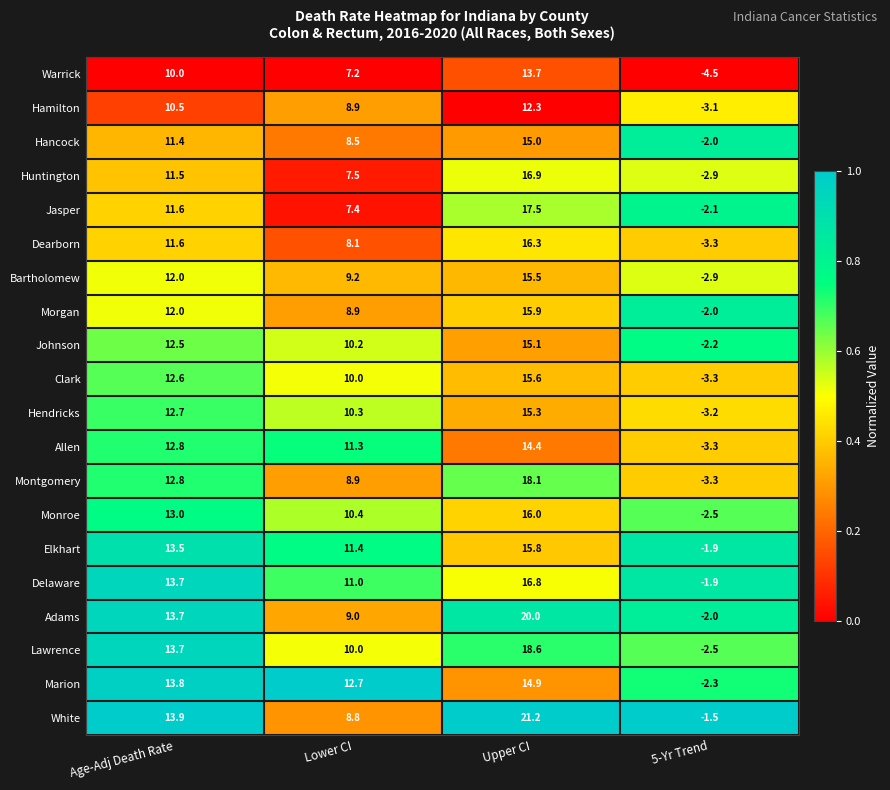

Which label corresponds to the largest value in the chart?

Upper CI